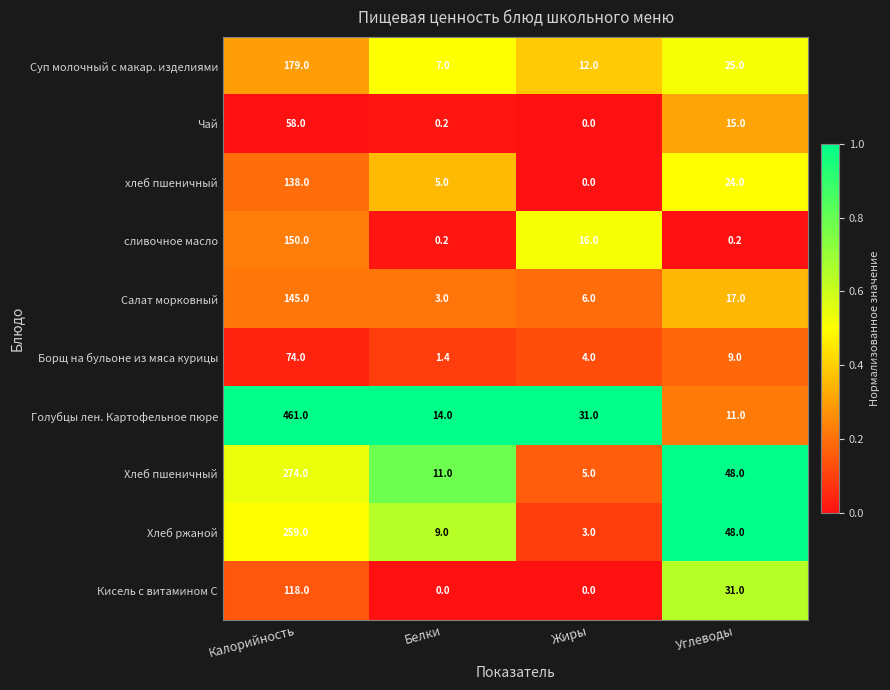

List the series in order of their peak value, highest first.

Голубцы лен. Картофельное пюре, Хлеб пшеничный, Хлеб ржаной, Суп молочный с макар. изделиями, сливочное масло, Салат морковный, хлеб пшеничный, Кисель с витамином С, Борщ на бульоне из мяса курицы, Чай